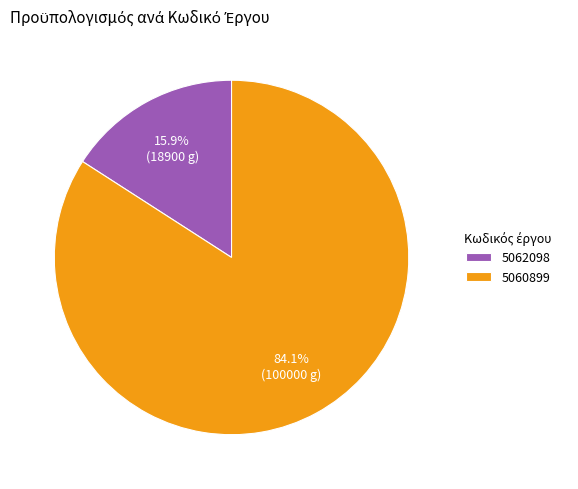

What percentage do 5062098 and 5060899 together represent?

100.0%